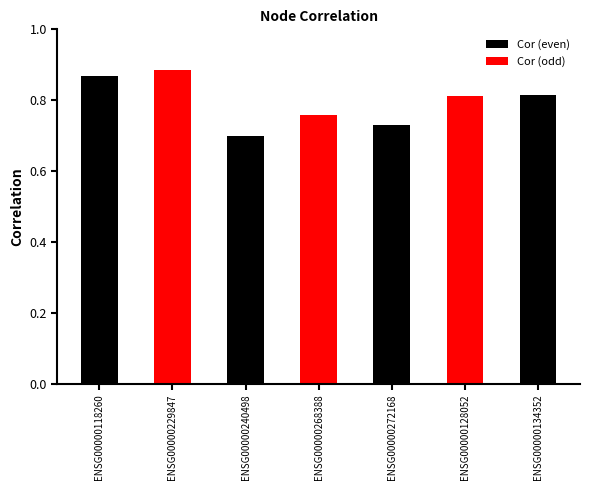

The value at ENSG00000240498 is 1.2. True or false?

False